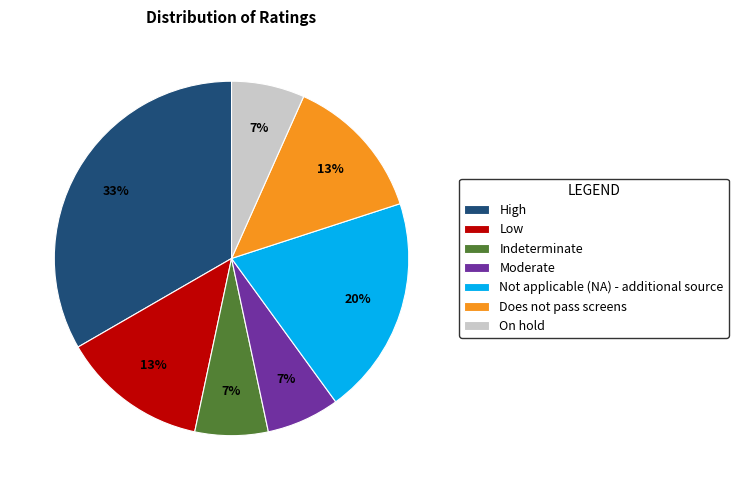

What is the largest slice in the pie chart?

High